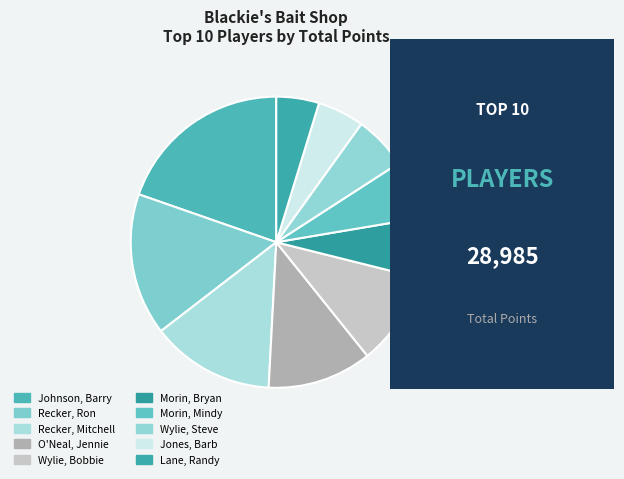

How many slices are in this pie chart?

10